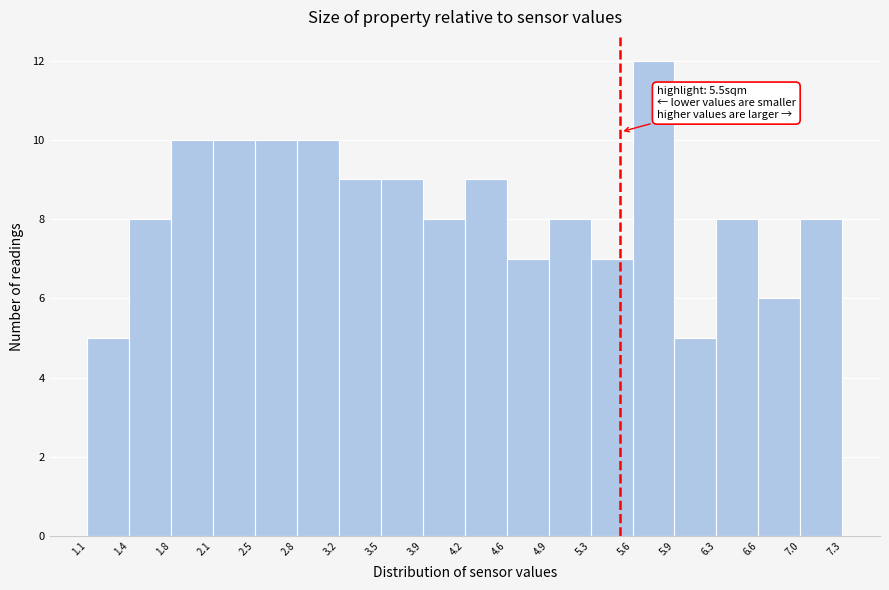

Which range on the x-axis has the tallest bar?

5.6 to 5.9